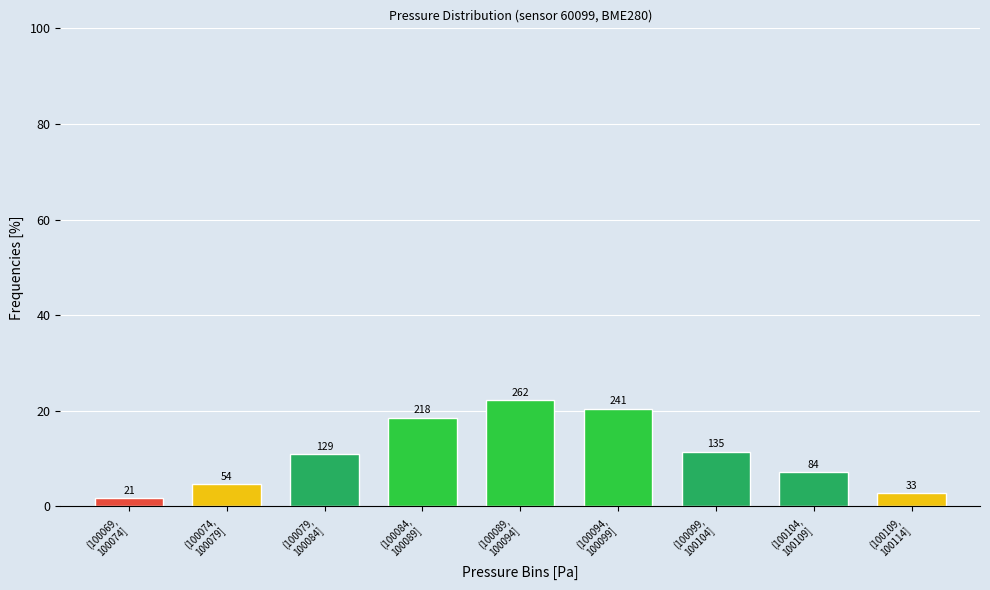

Does the chart contain any negative values?

No